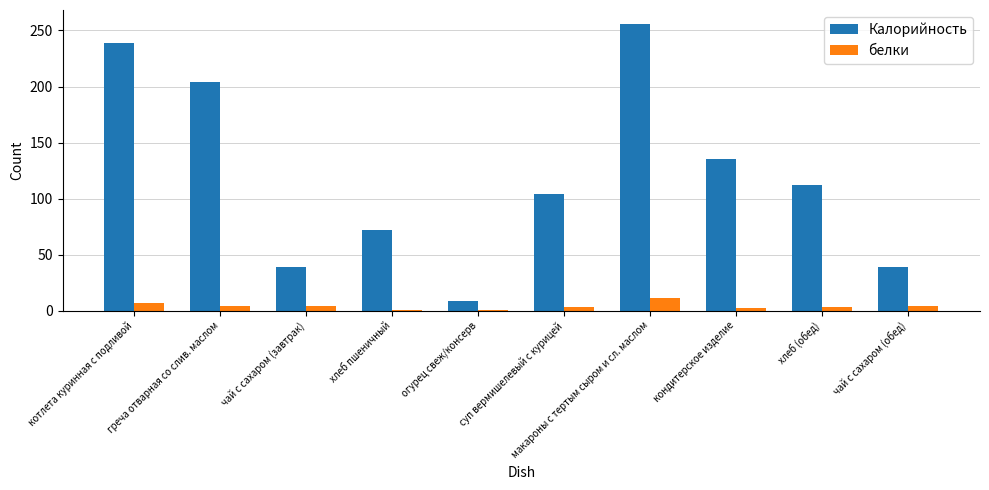

What is the greatest value displayed?

255.5